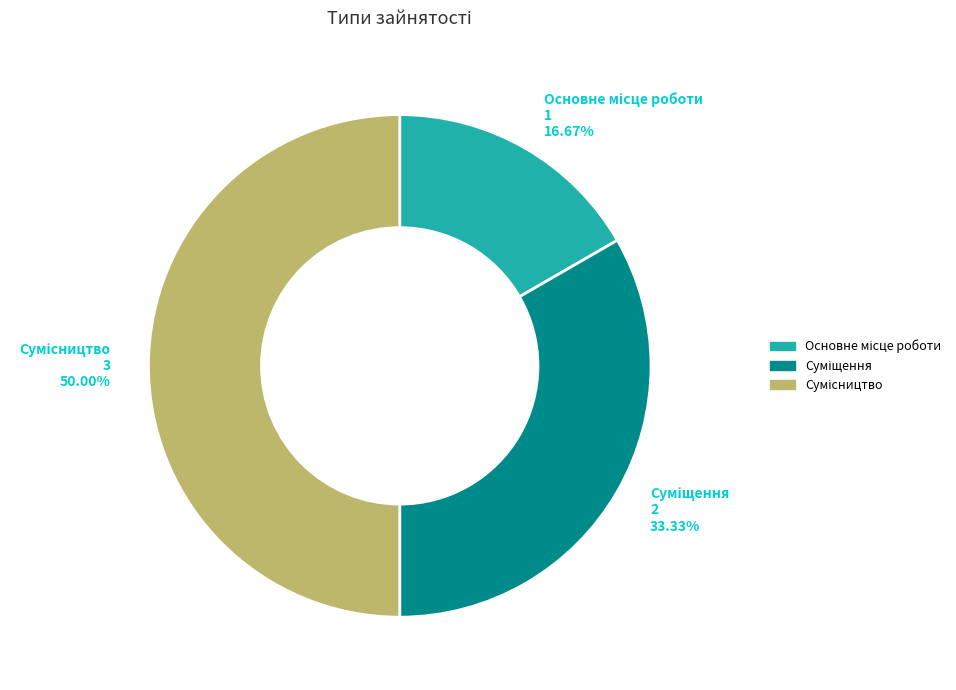

How many segments does this pie chart have?

3